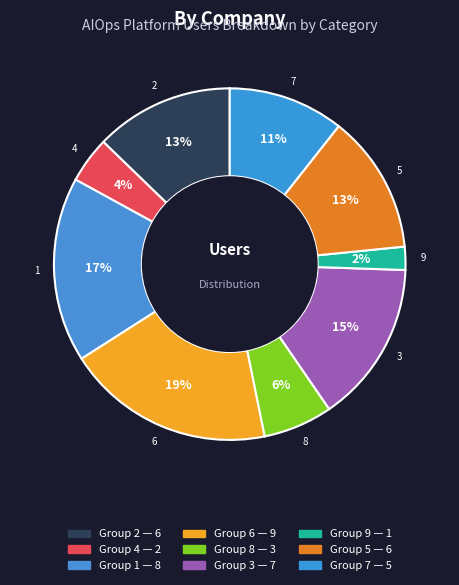

Count the number of slices in the pie.

9